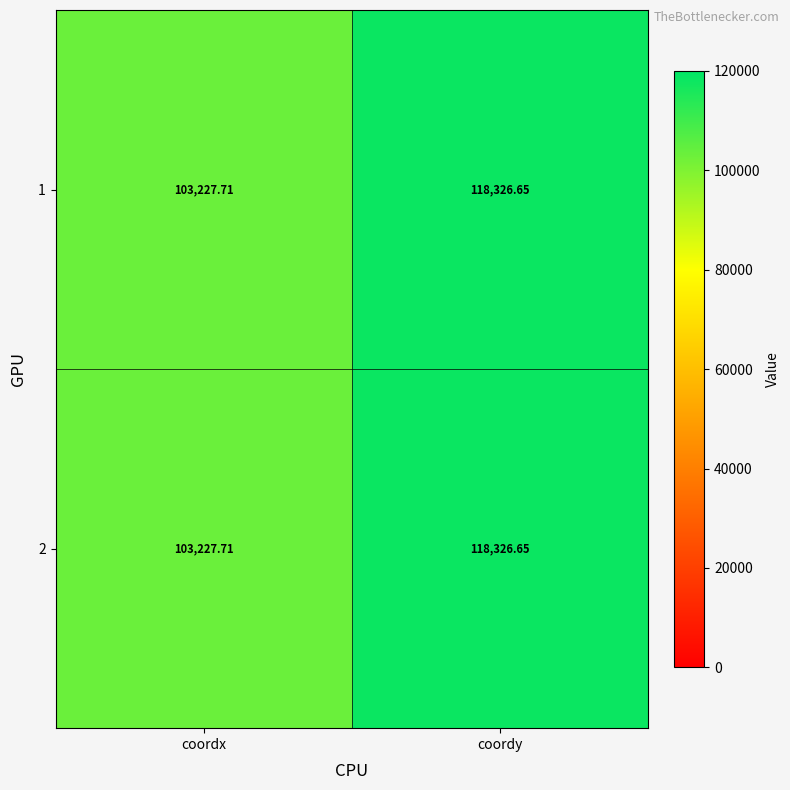

At which category is the sum across all series the highest?

coordy